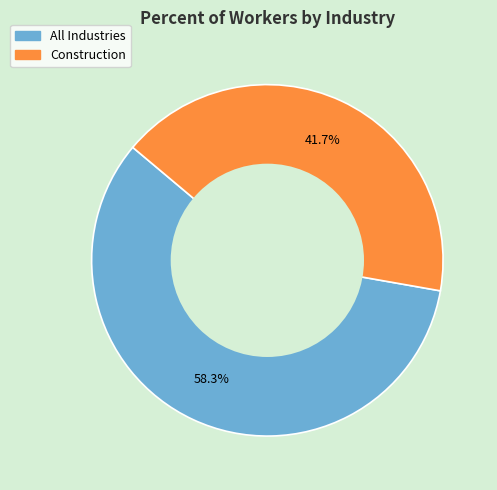

To the nearest percent, what is the difference between the All Industries and Construction slice percentages?

17%